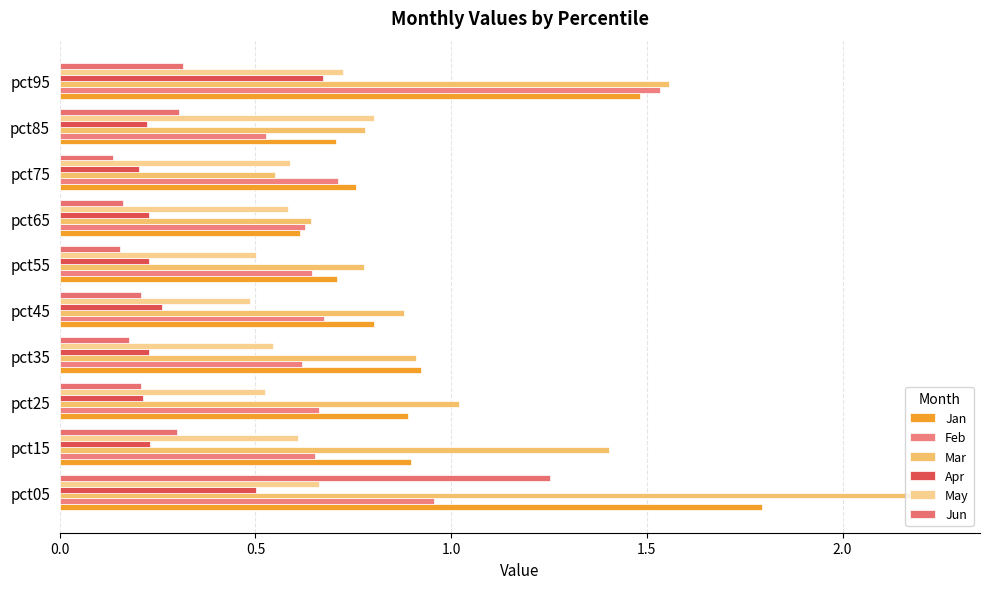

List the series in order of their peak value, lowest first.

Apr, May, Jun, Feb, Jan, Mar